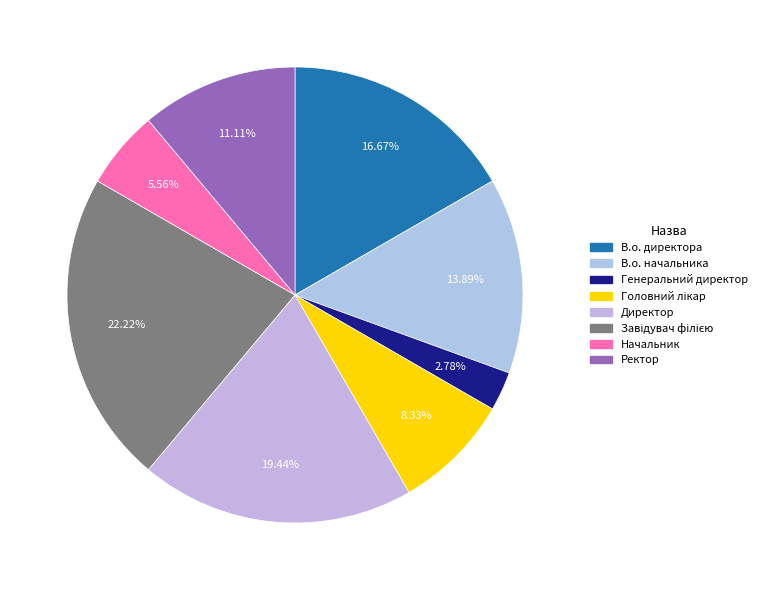

Does В.о. начальника account for over 50% of the chart?

No